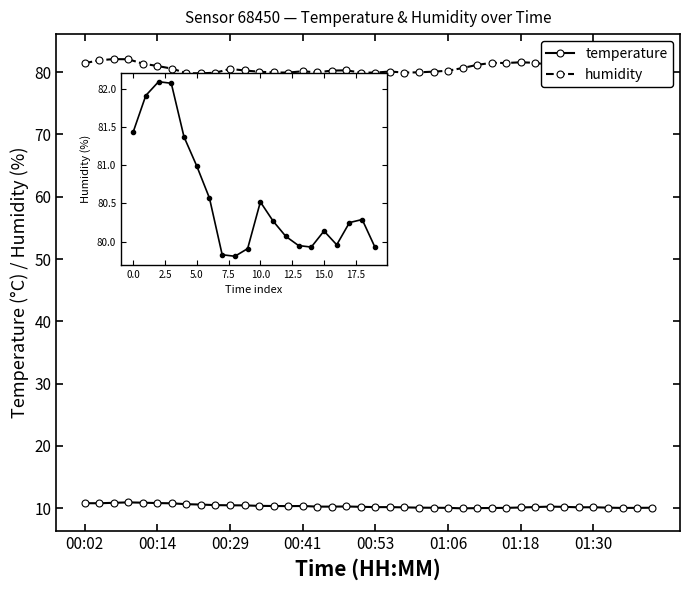

Count the number of data series in this chart.

2